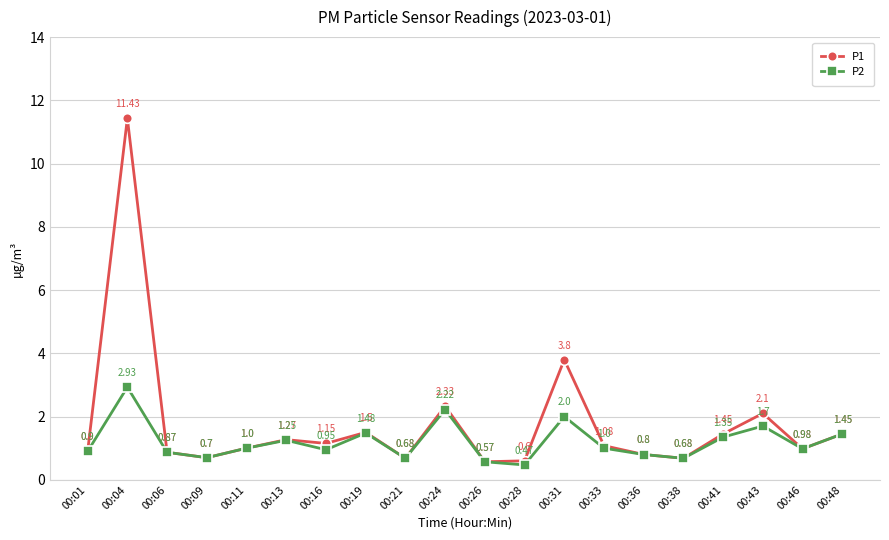

Is the value of P2 at 00:43 greater than the value of P1 at 00:13?

Yes